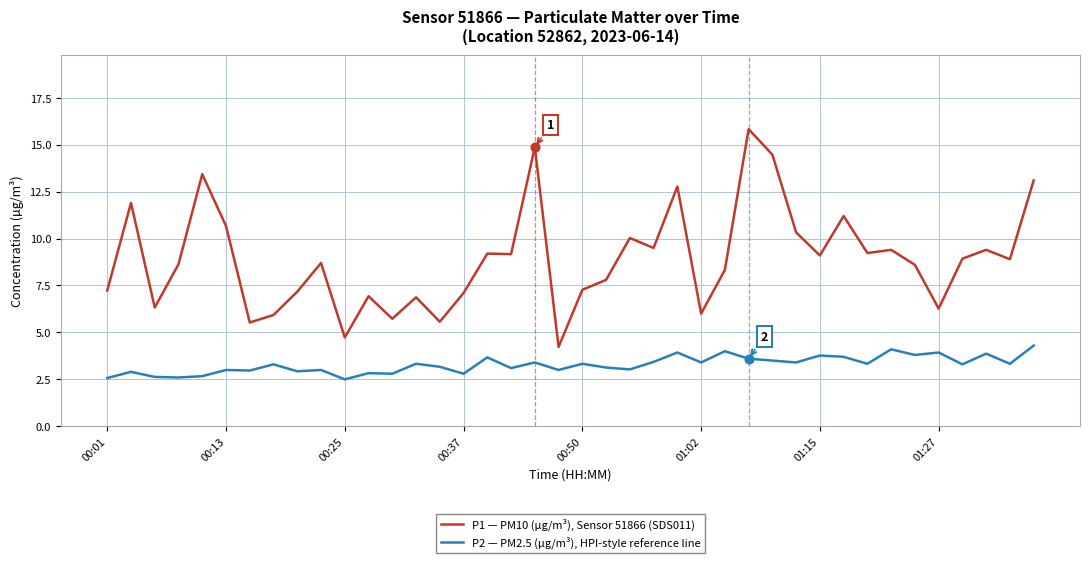

Rank the series by their average value, from highest to lowest.

P1 — PM10 (µg/m³), Sensor 51866 (SDS011), P2 — PM2.5 (µg/m³), HPI-style reference line